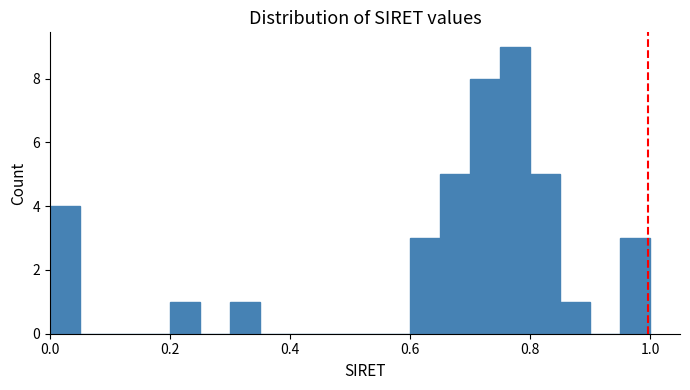

Around what value on the x-axis is the tallest bar? Give the approximate position of its centre, as read against the axis.

0.78